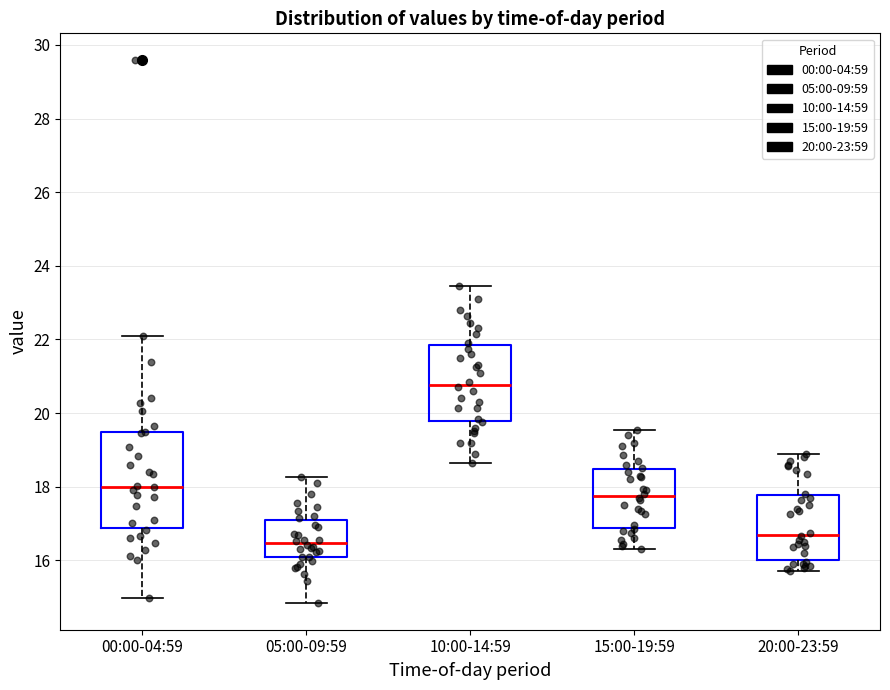

Reading left to right, transcribe this box plot: for each box, give where its median line is, the range the box spans, and where its two whiskers end, as read against the y-axis. The values are not printed on the chart, so give them approximately, as read against the axis.

00:00-04:59: median 18.0, box 16.8 to 19.4, whiskers 15.0 to 22.0
05:00-09:59: median 16.4, box 16.0 to 17.2, whiskers 14.8 to 18.2
10:00-14:59: median 20.8, box 19.8 to 21.8, whiskers 18.6 to 23.4
15:00-19:59: median 17.8, box 16.8 to 18.4, whiskers 16.4 to 19.6
20:00-23:59: median 16.8, box 16.0 to 17.8, whiskers 15.8 to 19.0